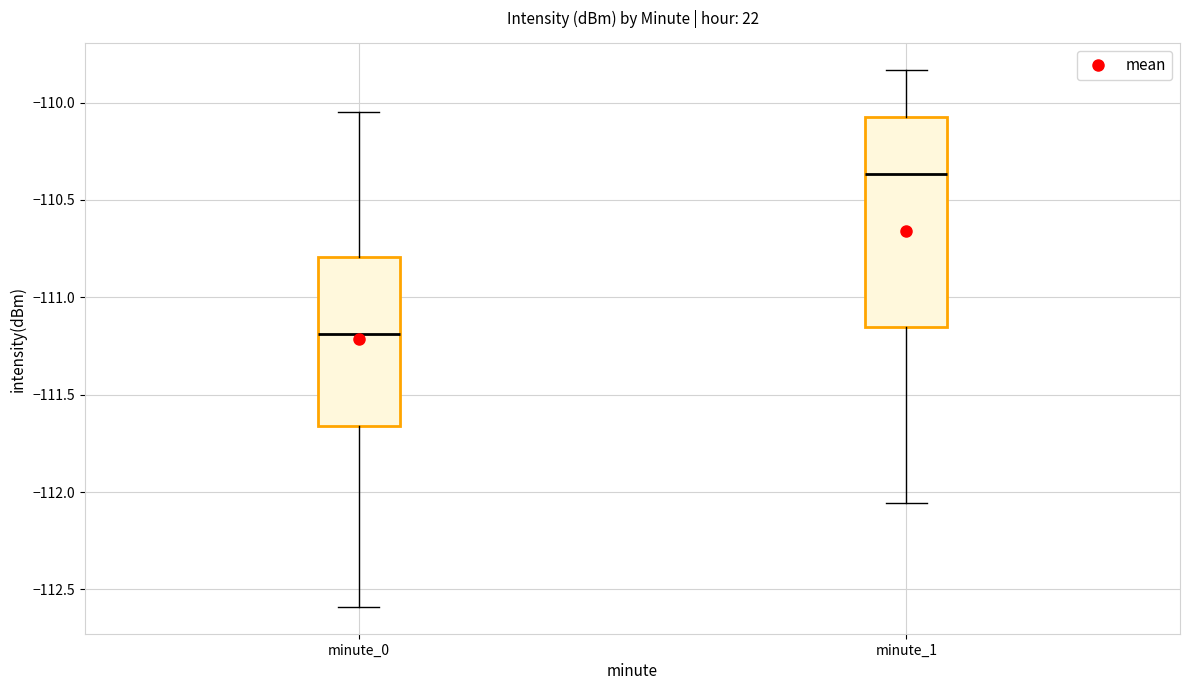

Reading left to right, transcribe this box plot: for each box, give where its median line is, the range the box spans, and where its two whiskers end, as read against the y-axis. The values are not printed on the chart, so give them approximately, as read against the axis.

minute_0: median -111.20, box -111.65 to -110.80, whiskers -112.60 to -110.05
minute_1: median -110.35, box -111.15 to -110.05, whiskers -112.05 to -109.85